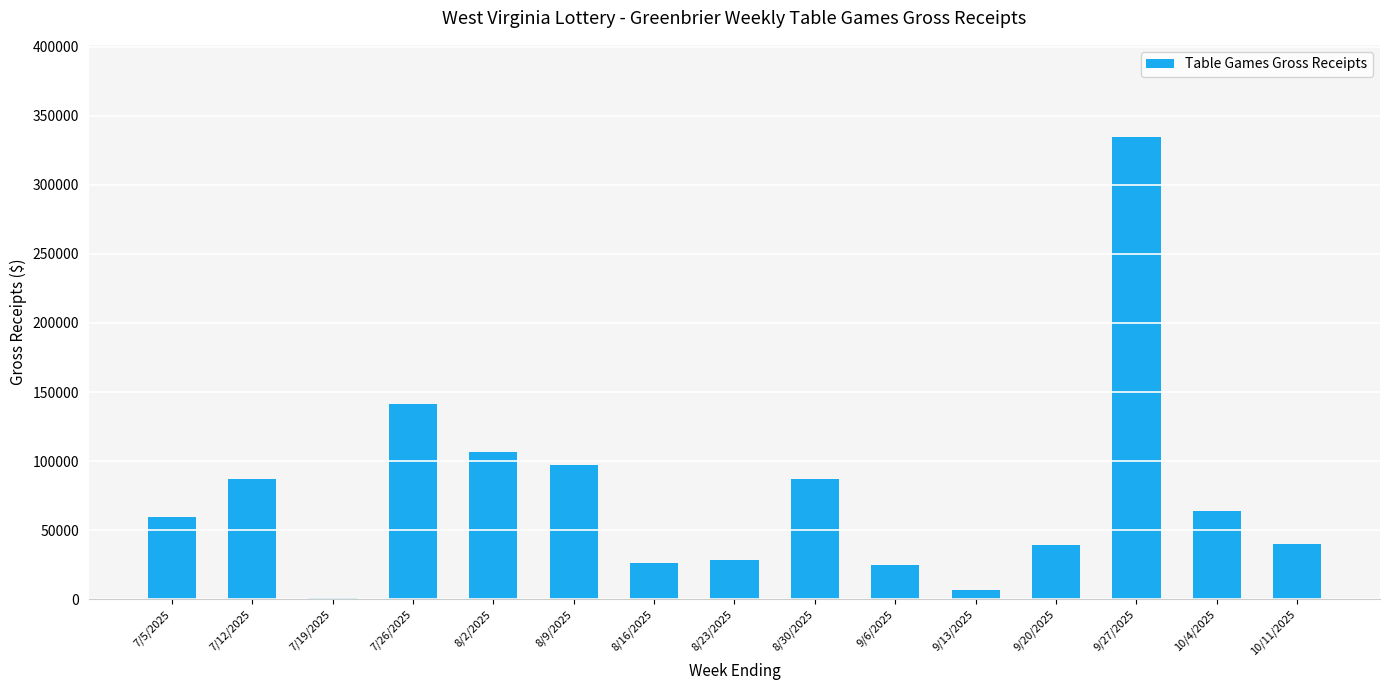

Which category has the highest value across all series?

9/27/2025